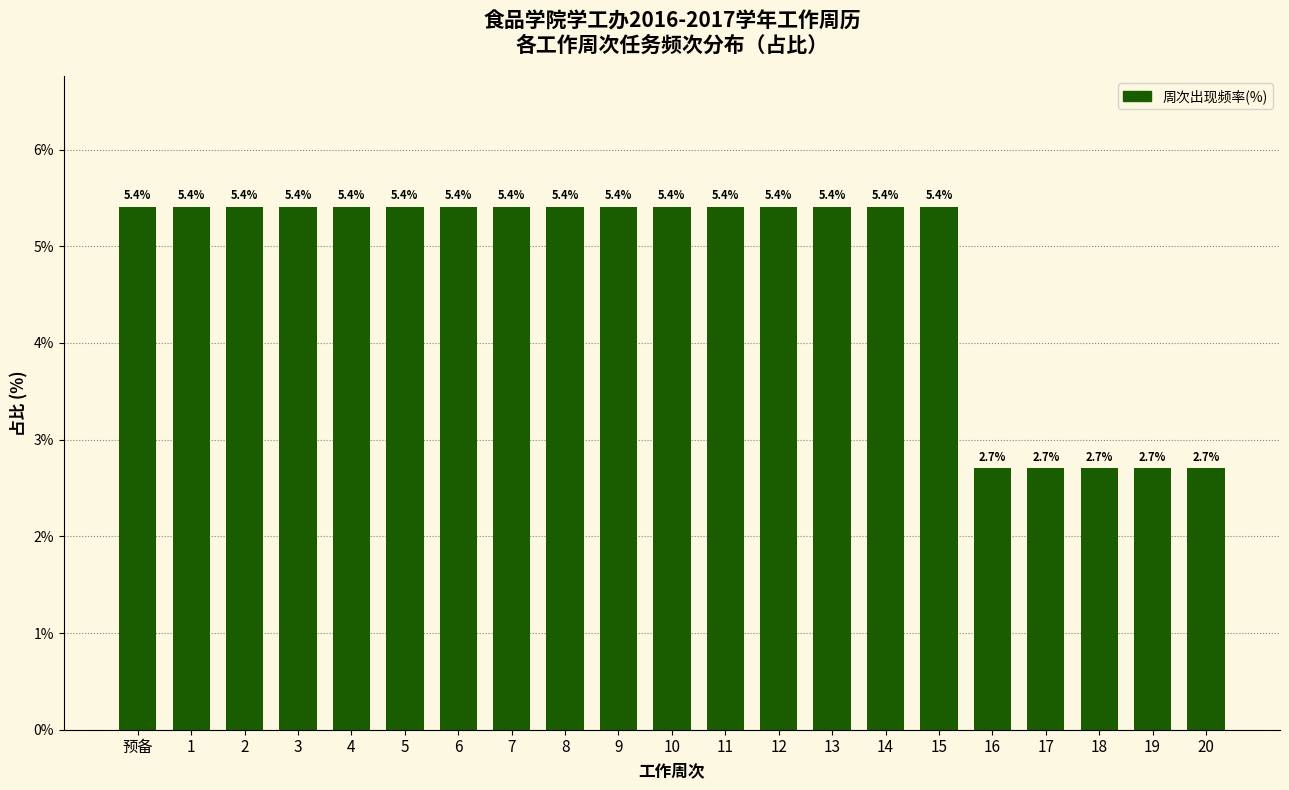

Reading left to right, list all the values displayed in this chart.

5.4	5.4	5.4	5.4	5.4	5.4	5.4	5.4	5.4	5.4	5.4	5.4	5.4	5.4	5.4	5.4	2.7	2.7	2.7	2.7	2.7